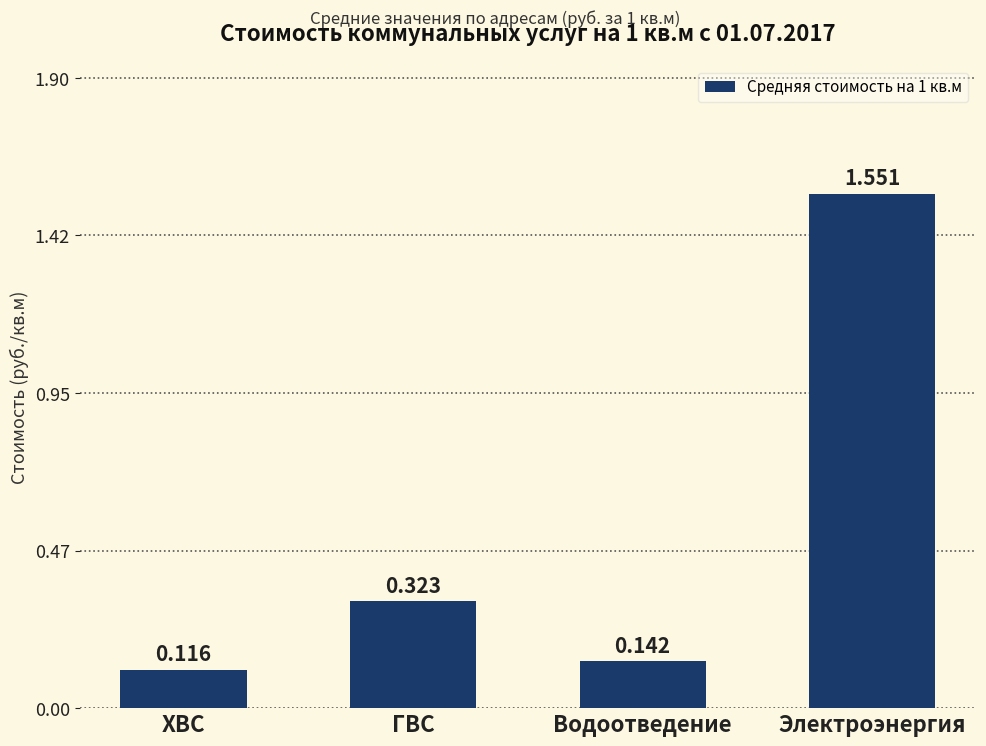

Which label corresponds to the largest value in the chart?

Электроэнергия